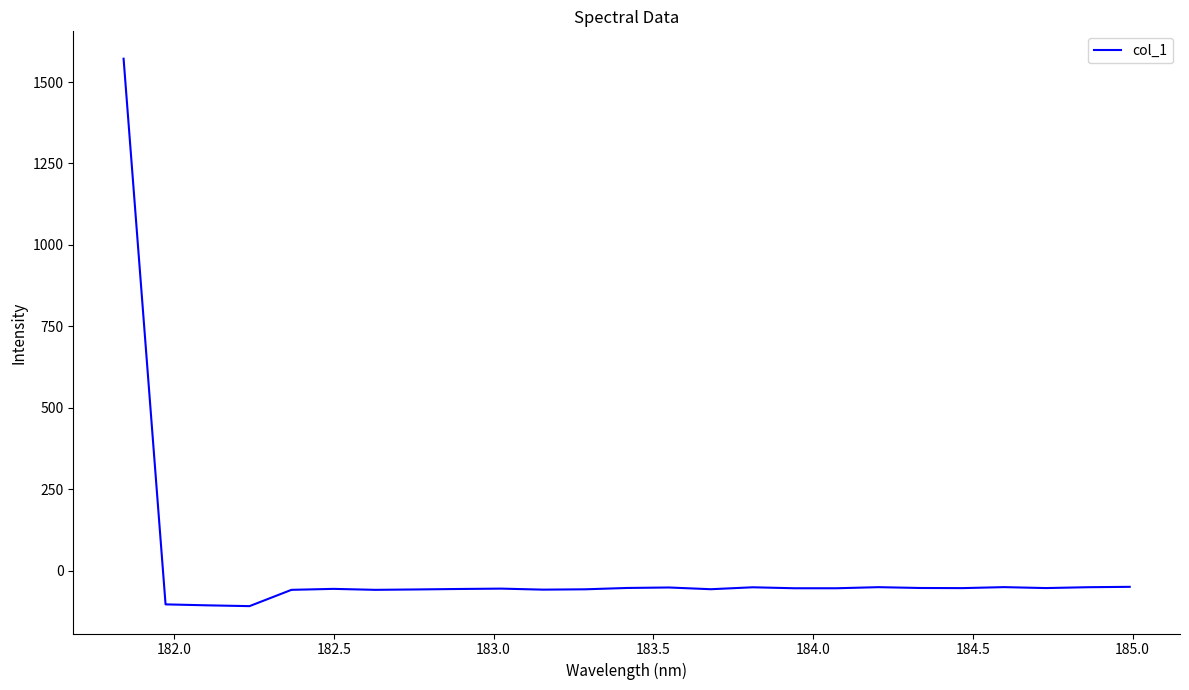

What is the minimum value shown in the chart?

-109.2